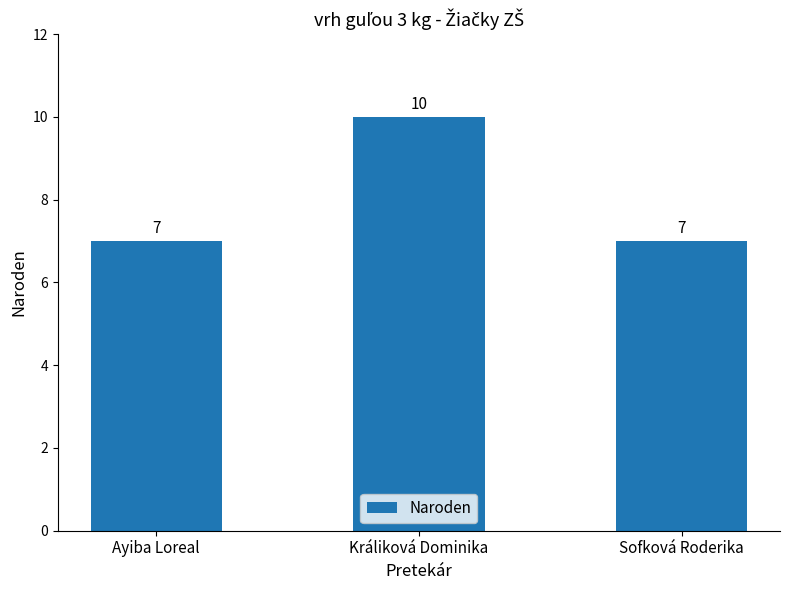

Count the values in the range 7 to 10.

3